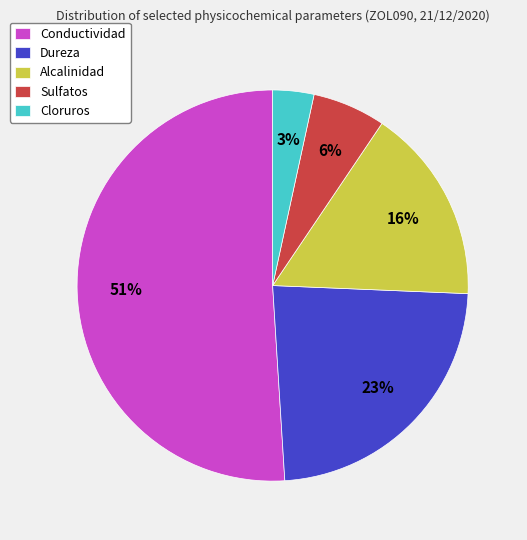

Does Conductividad account for over 50% of the chart?

Yes